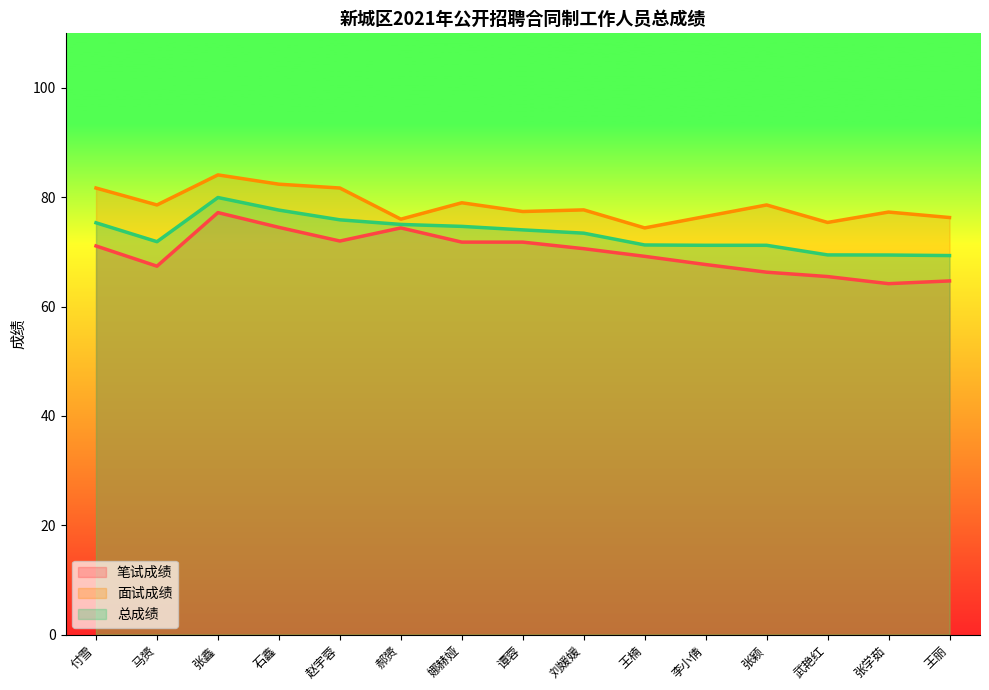

At 张鑫, list the series in order from smallest to largest.

笔试成绩, 总成绩, 面试成绩